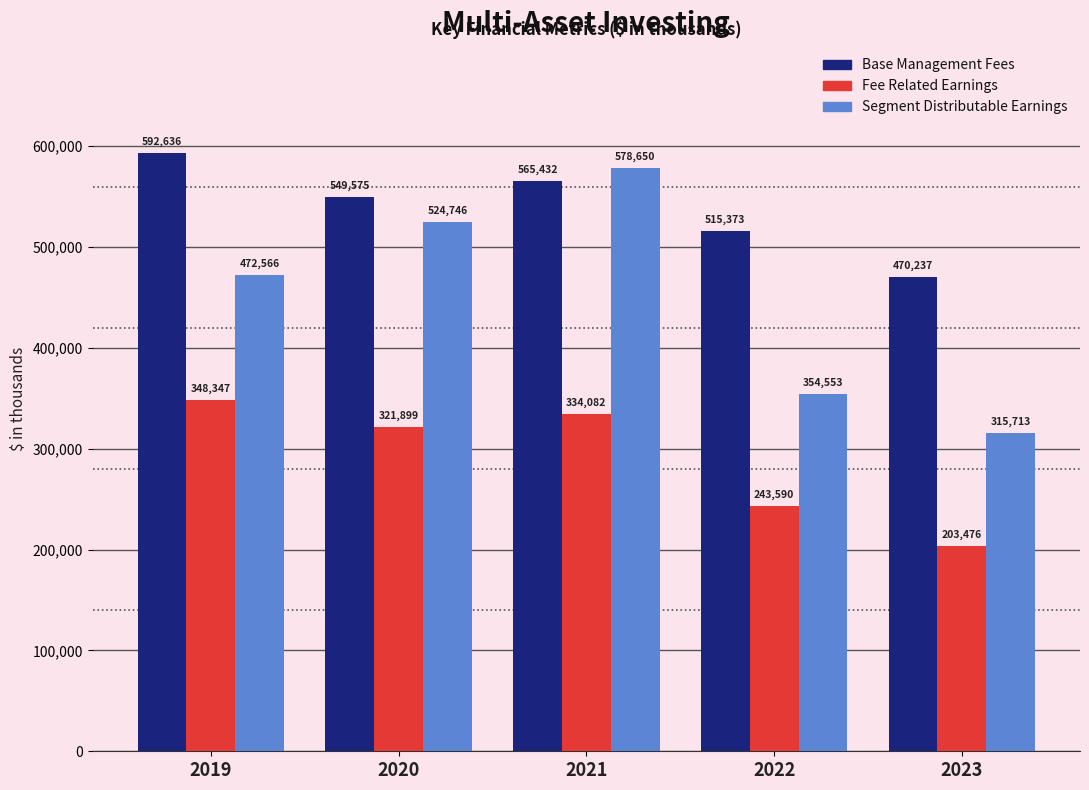

Reading left to right, extract all data points from this chart.

Base Management Fees: 592636	549575	565432	515373	470237
Fee Related Earnings: 348347	321899	334082	243590	203476
Segment Distributable Earnings: 472566	524746	578650	354553	315713